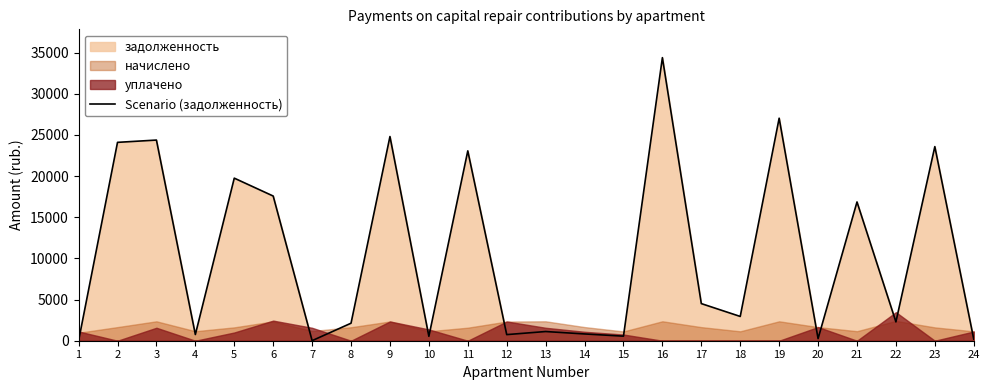

What is the difference between the values at 7 and 11?

23053.4